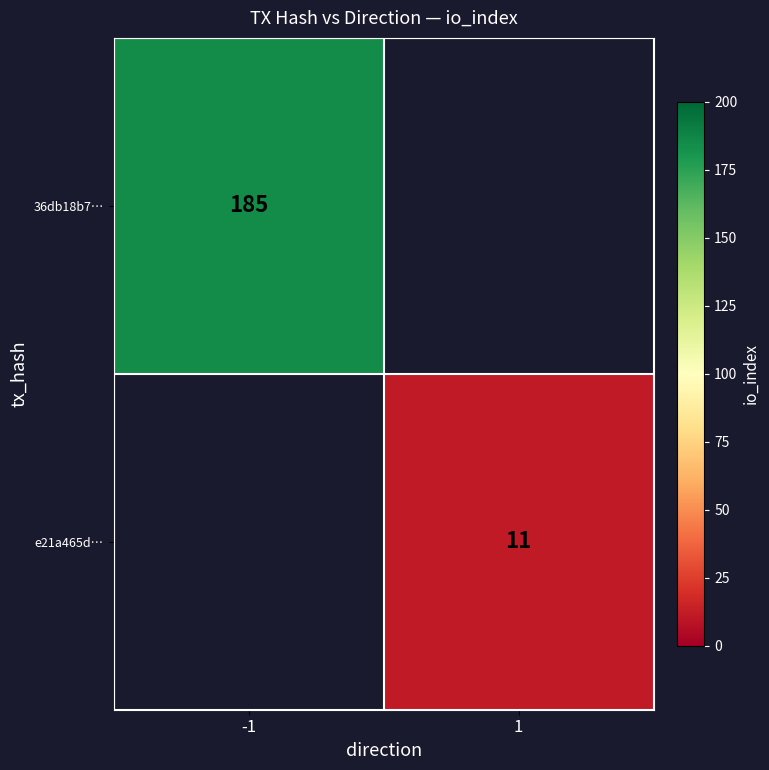

At which category does the chart reach its minimum across all series?

1